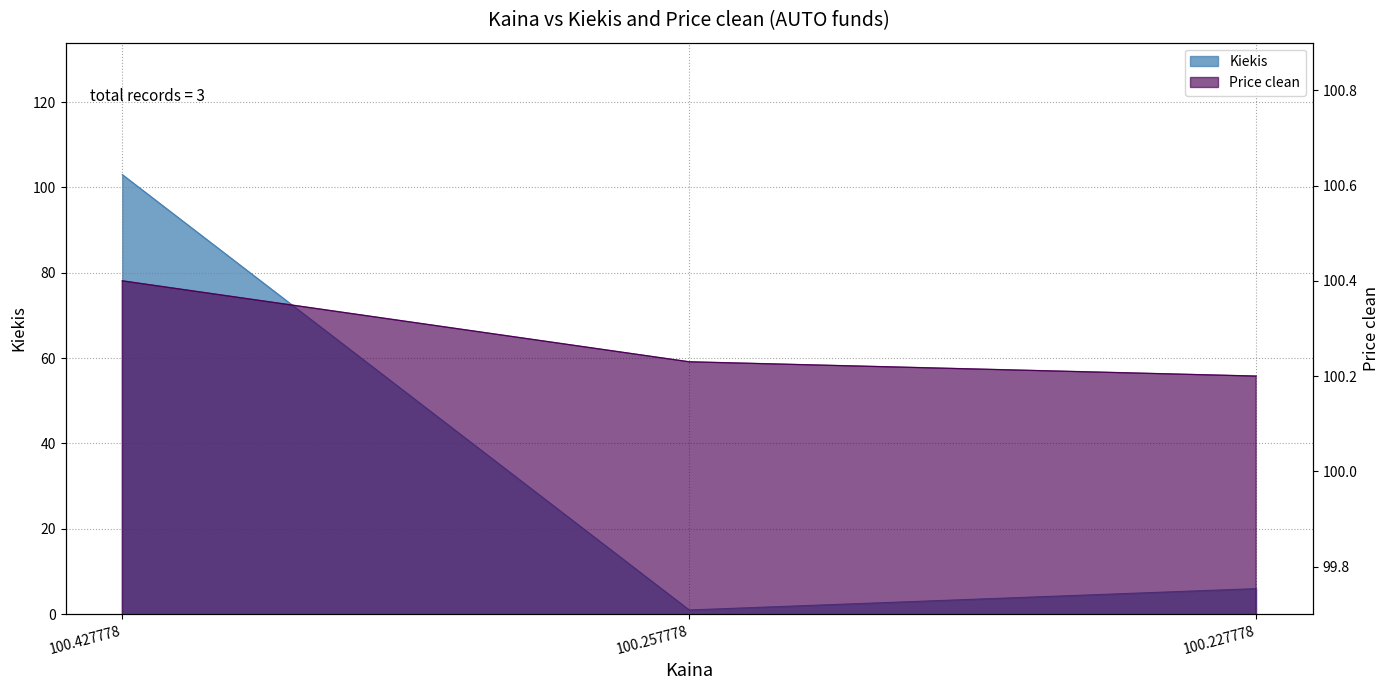

Which series has the largest range (max minus min)?

Kiekis